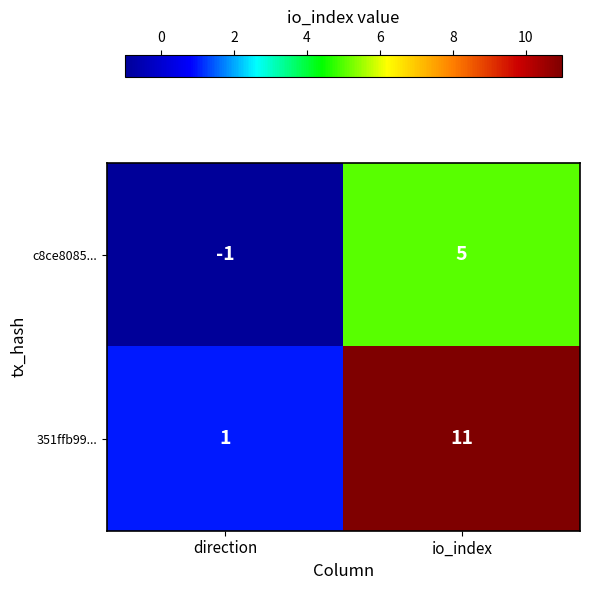

What is the maximum value shown in the chart?

11